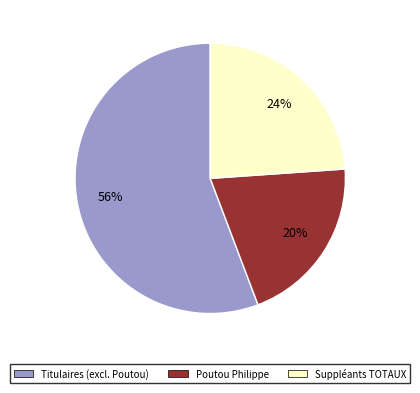

Combined, do Titulaires (excl. Poutou) and Poutou Philippe account for over 50%?

Yes